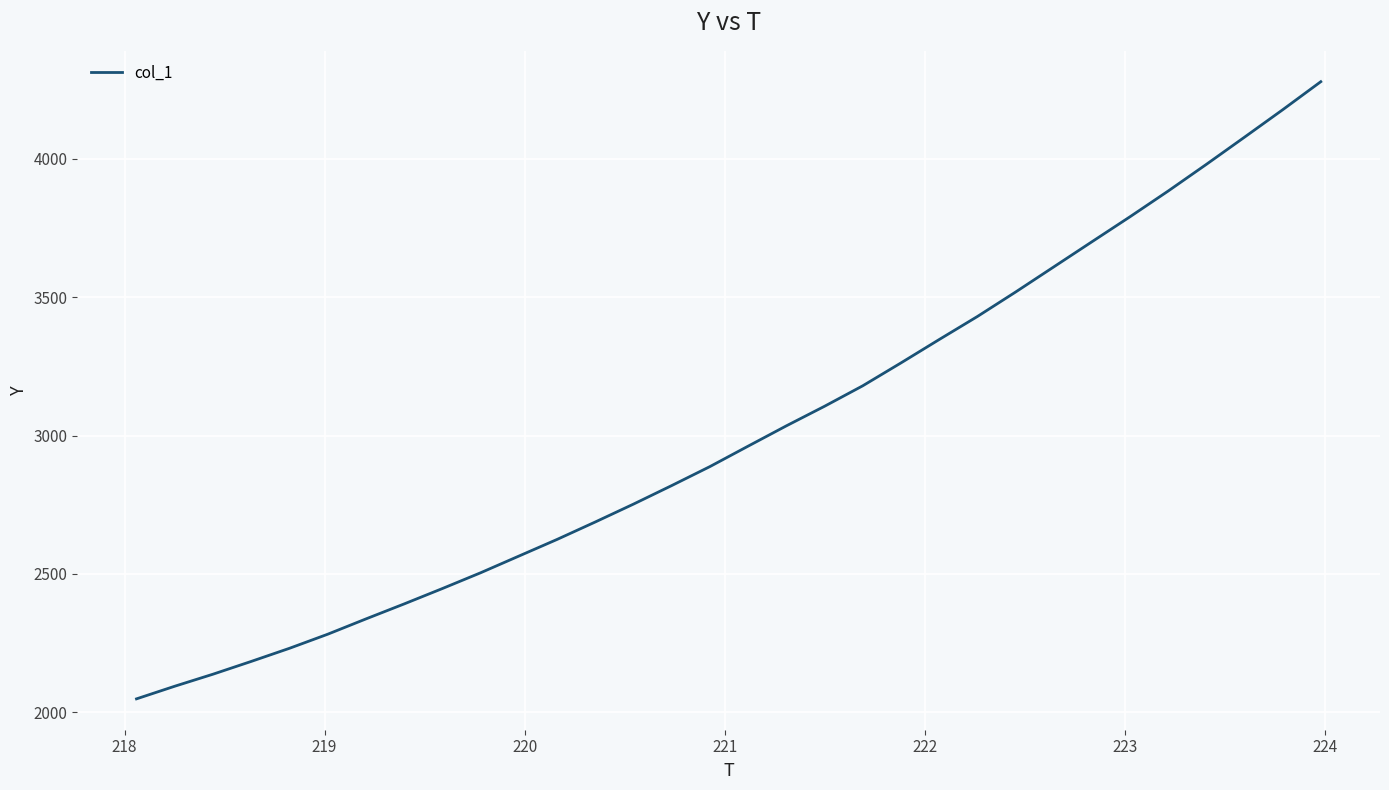

What is the difference between the maximum and minimum values?

2231.2